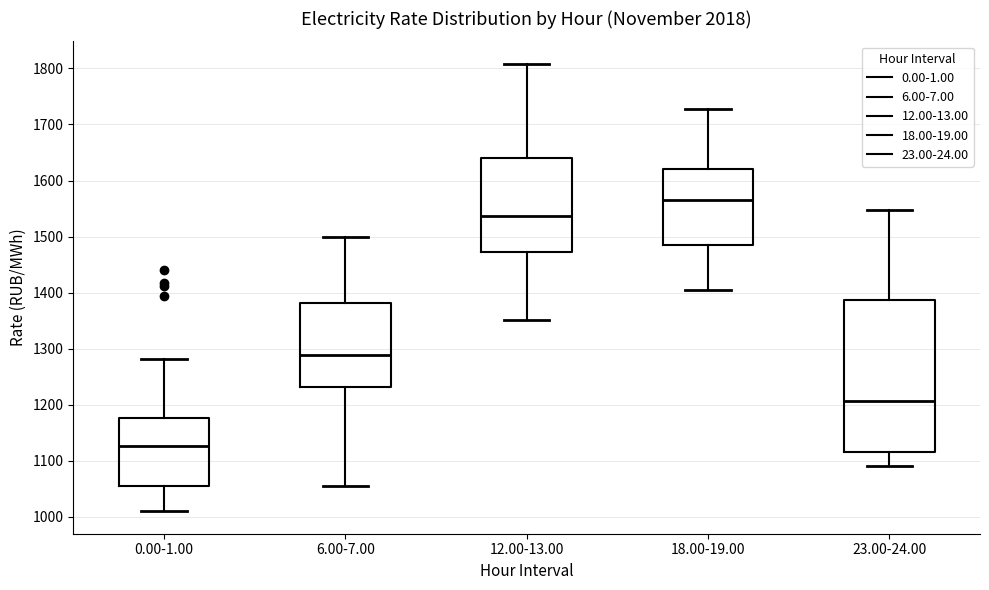

Reading left to right, transcribe this box plot: for each box, give where its median line is, the range the box spans, and where its two whiskers end, as read against the y-axis. The values are not printed on the chart, so give them approximately, as read against the axis.

0.00-1.00: median 1130, box 1060 to 1180, whiskers 1010 to 1280
6.00-7.00: median 1290, box 1230 to 1380, whiskers 1050 to 1500
12.00-13.00: median 1540, box 1470 to 1640, whiskers 1350 to 1810
18.00-19.00: median 1560, box 1490 to 1620, whiskers 1400 to 1730
23.00-24.00: median 1210, box 1120 to 1390, whiskers 1090 to 1550